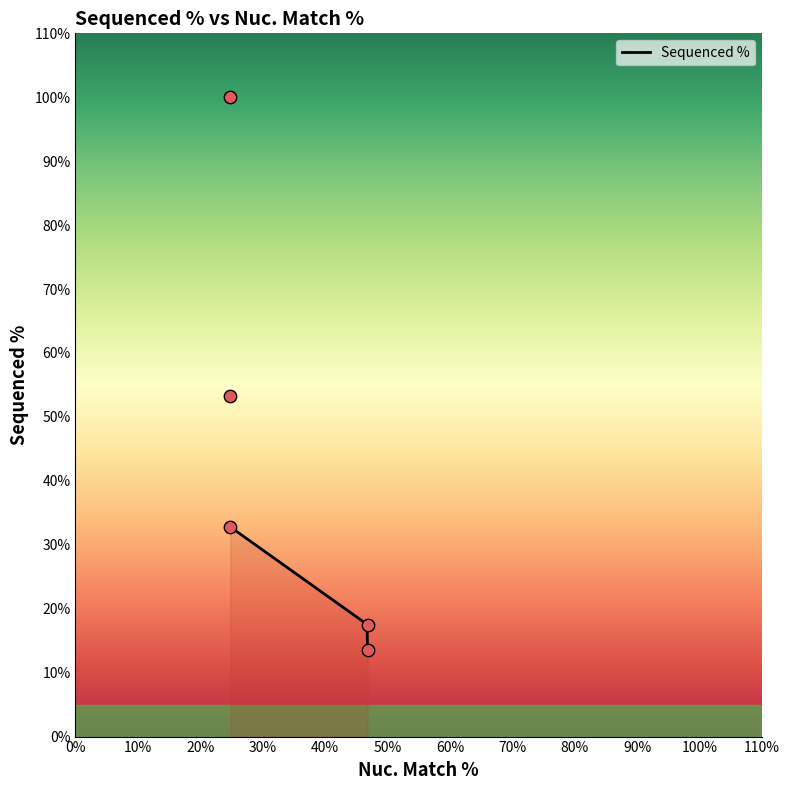

Approximately how many times larger is the value at 46.8 compared to 24.8?

0.3